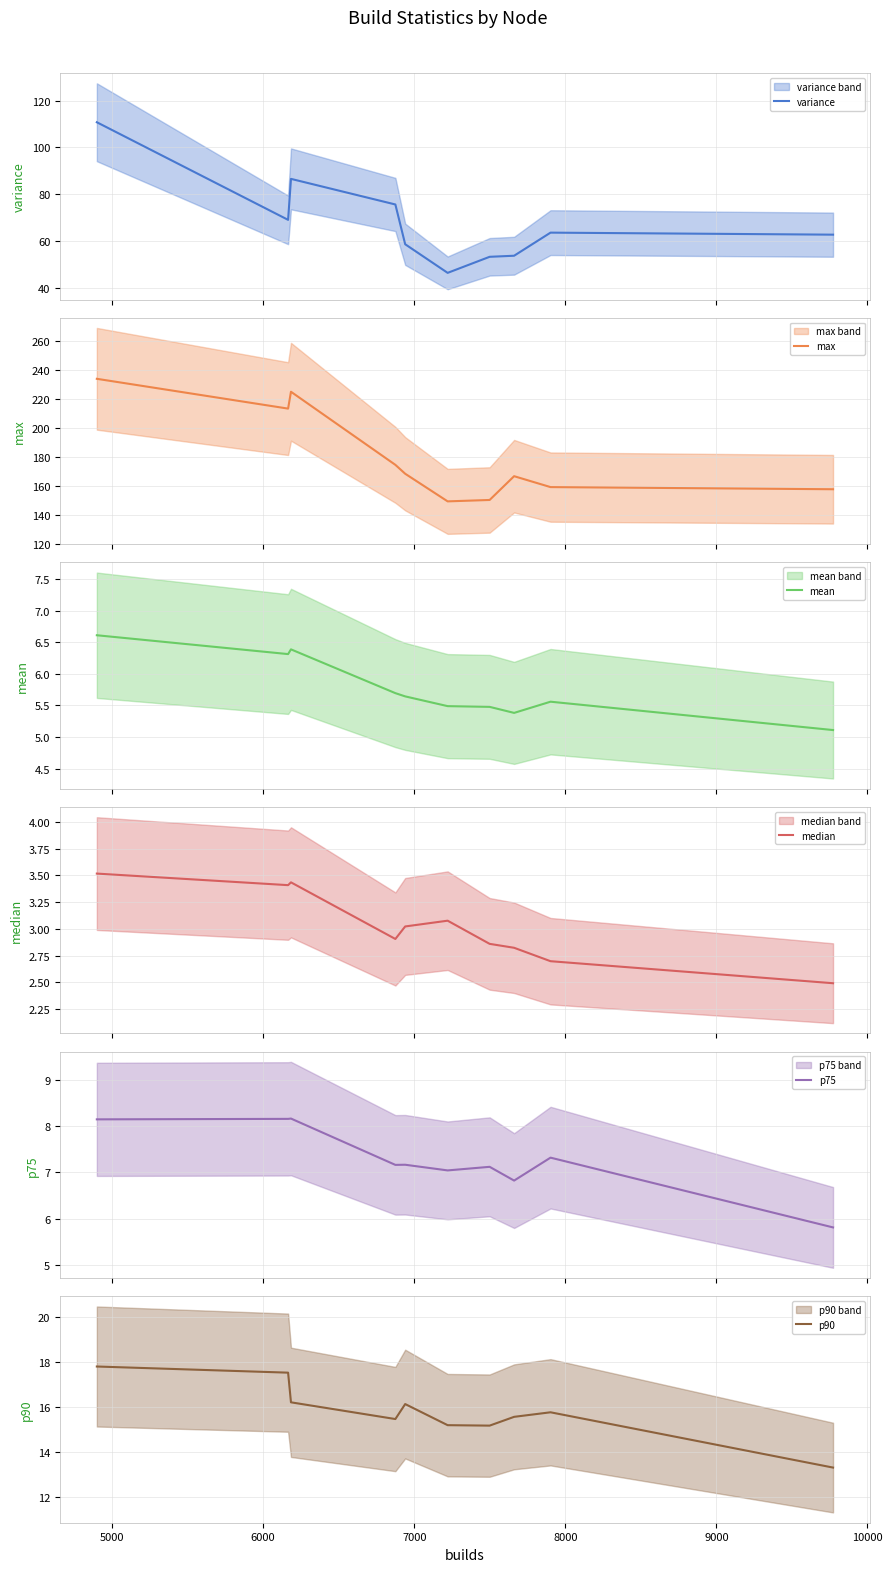

What is the lowest value of the variance series?

46.5